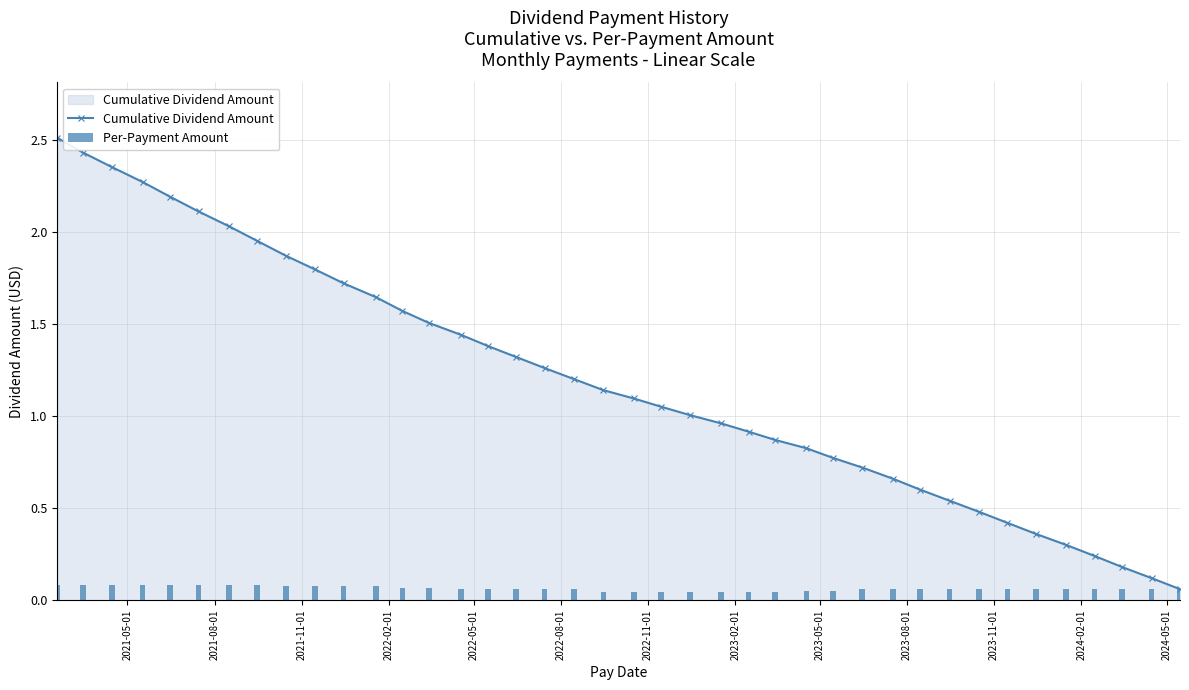

What is the maximum value for Cumulative Dividend Amount?

2.5